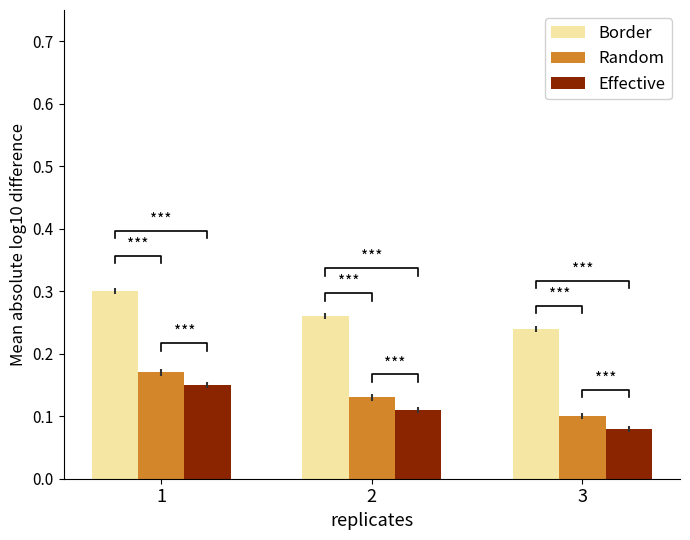

Does the chart contain stacked bars?

No